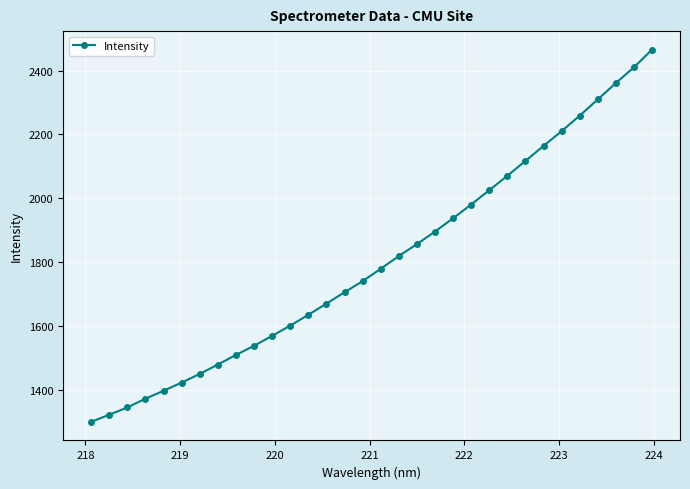

What is the greatest value displayed?

2465.1